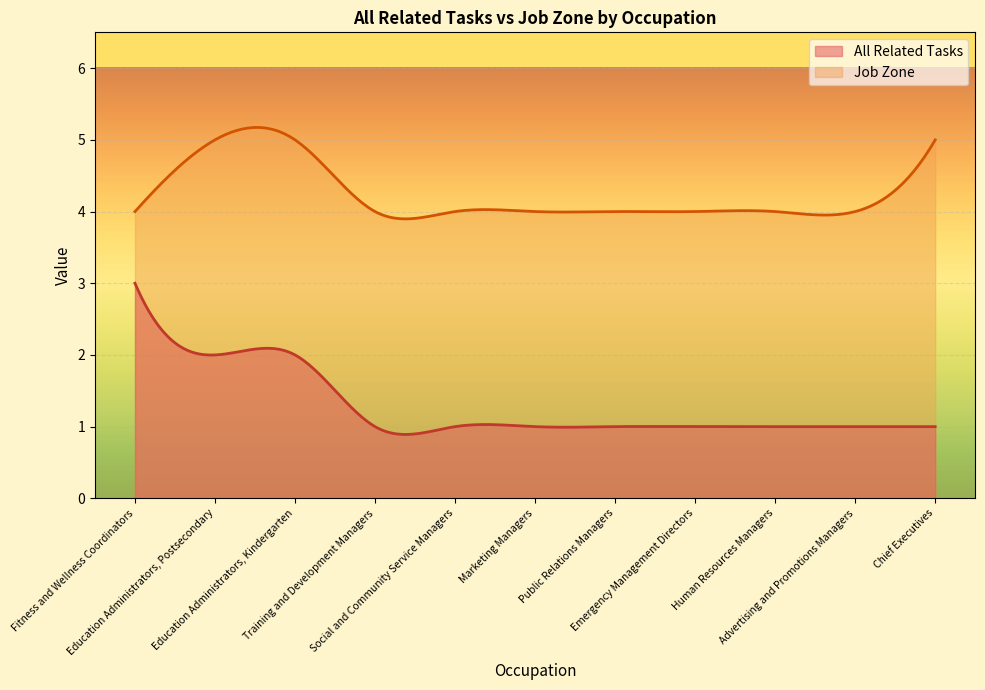

How many distinct data groups are displayed?

2